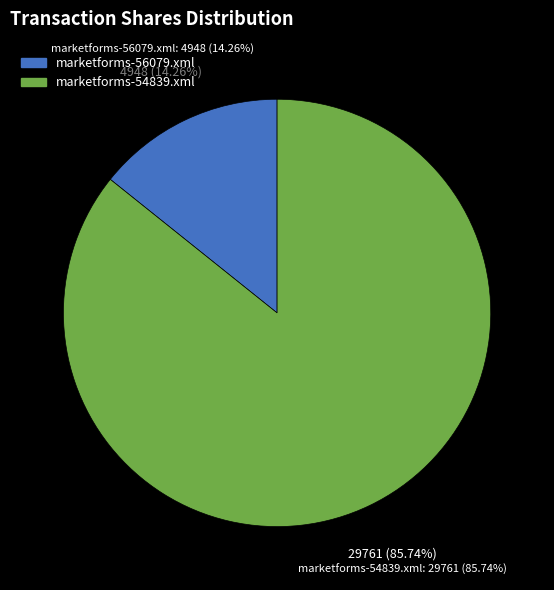

The marketforms-56079.xml slice represents 24% of the pie. True or false?

False